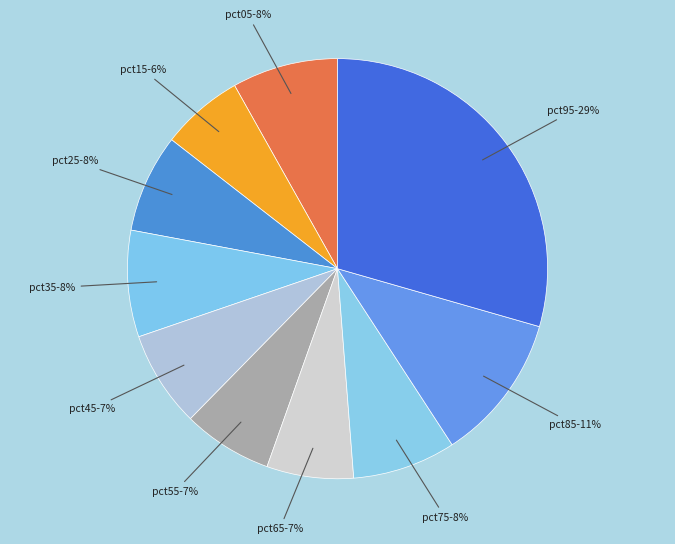

True or false: pct95 accounts for 24% of the total.

False